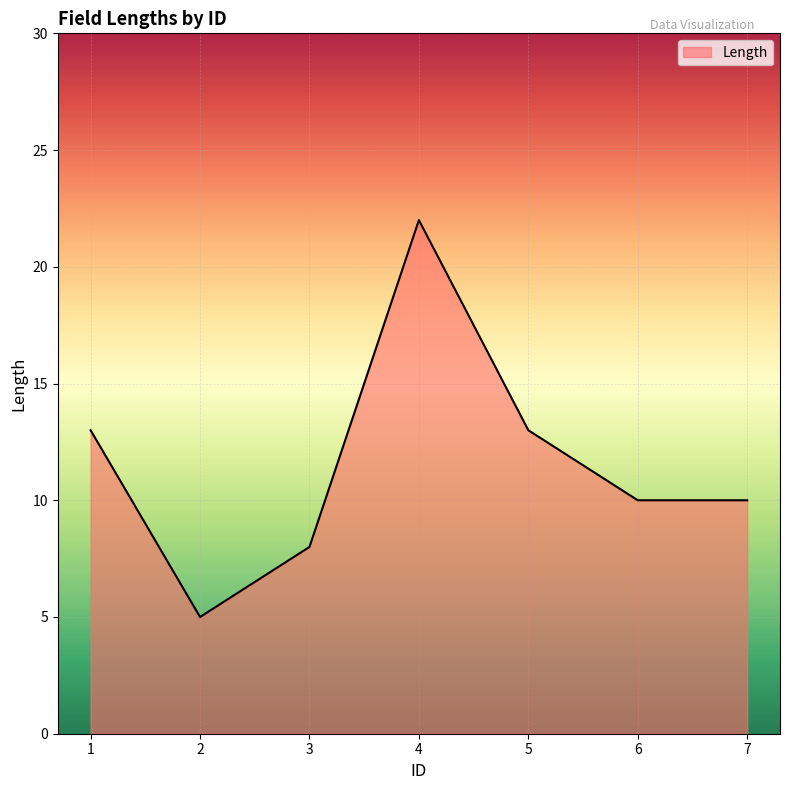

Where is the first local minimum?

2